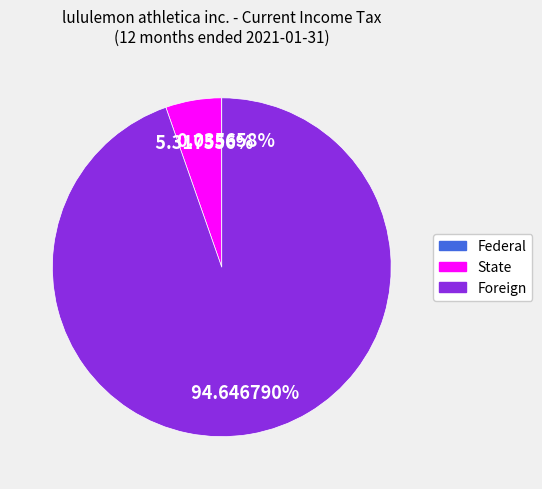

What is the largest slice in the pie chart?

Foreign